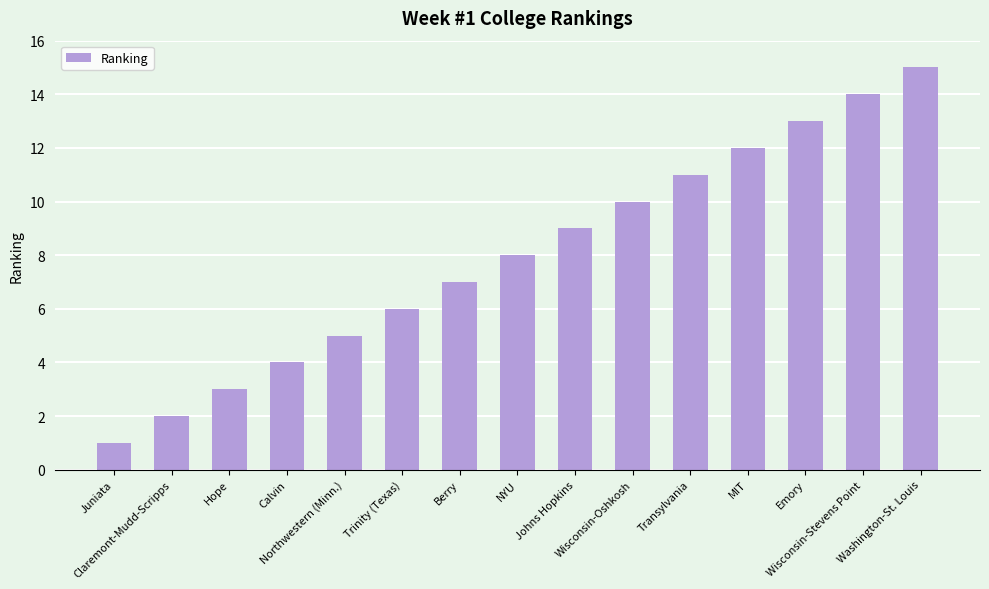

At which label is the value closest to 8?

NYU